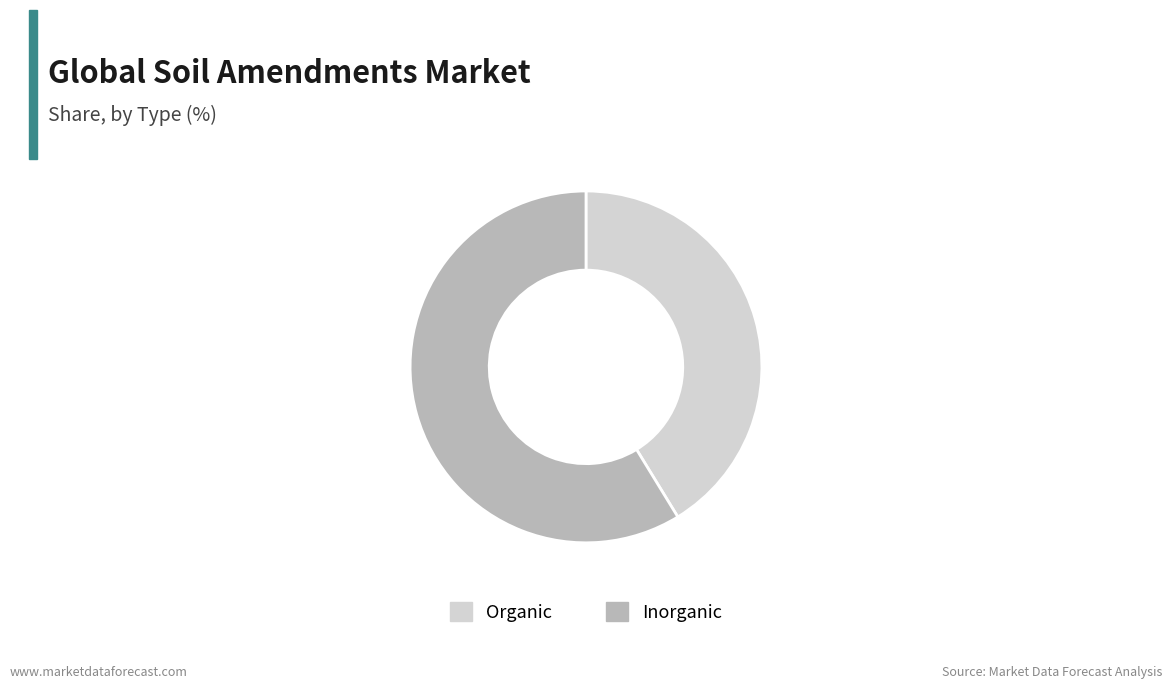

Which slice is the smallest?

Organic